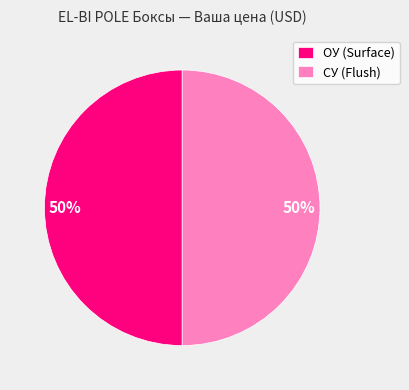

Do СУ (Flush) and ОУ (Surface) together represent more than half of the pie?

Yes